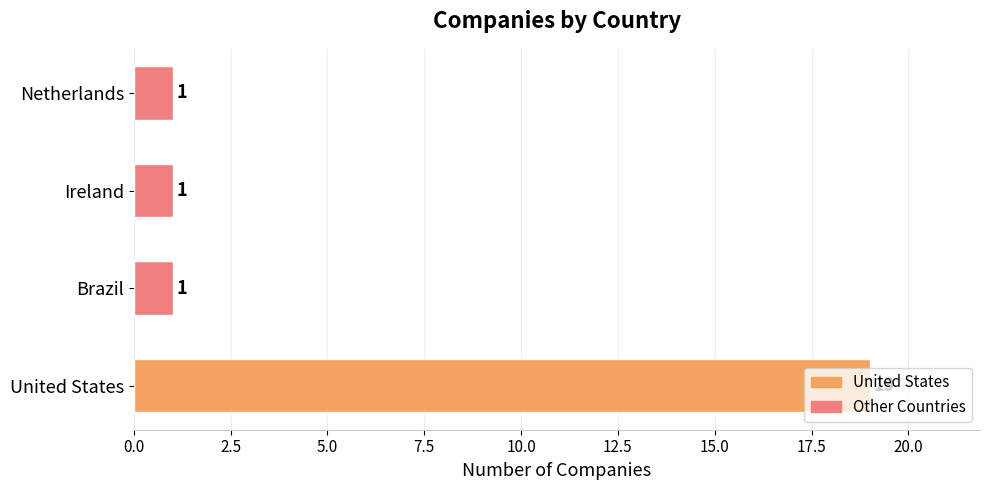

What is the minimum value shown in the chart?

1